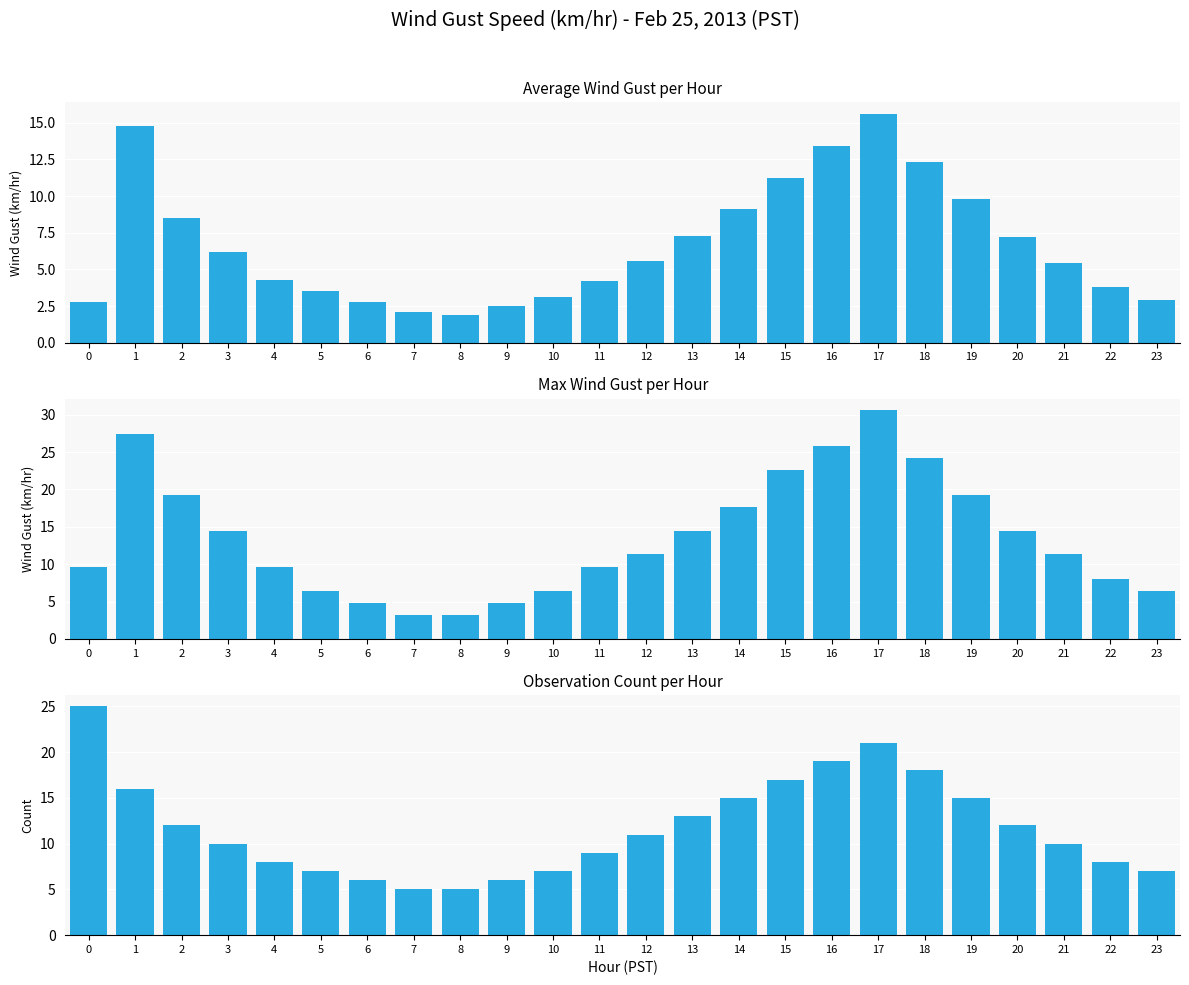

What is the lowest value of the Observation Count per Hour series?

5.0